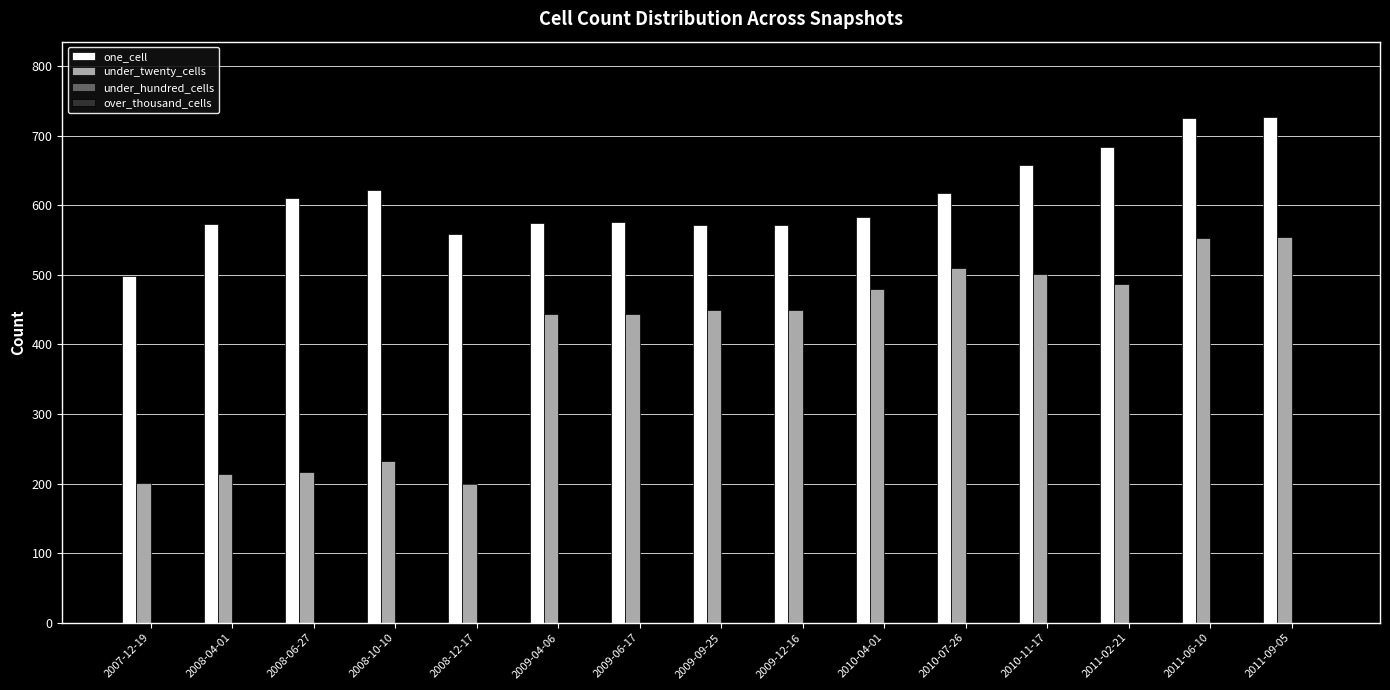

How many bars are there in each group?

2